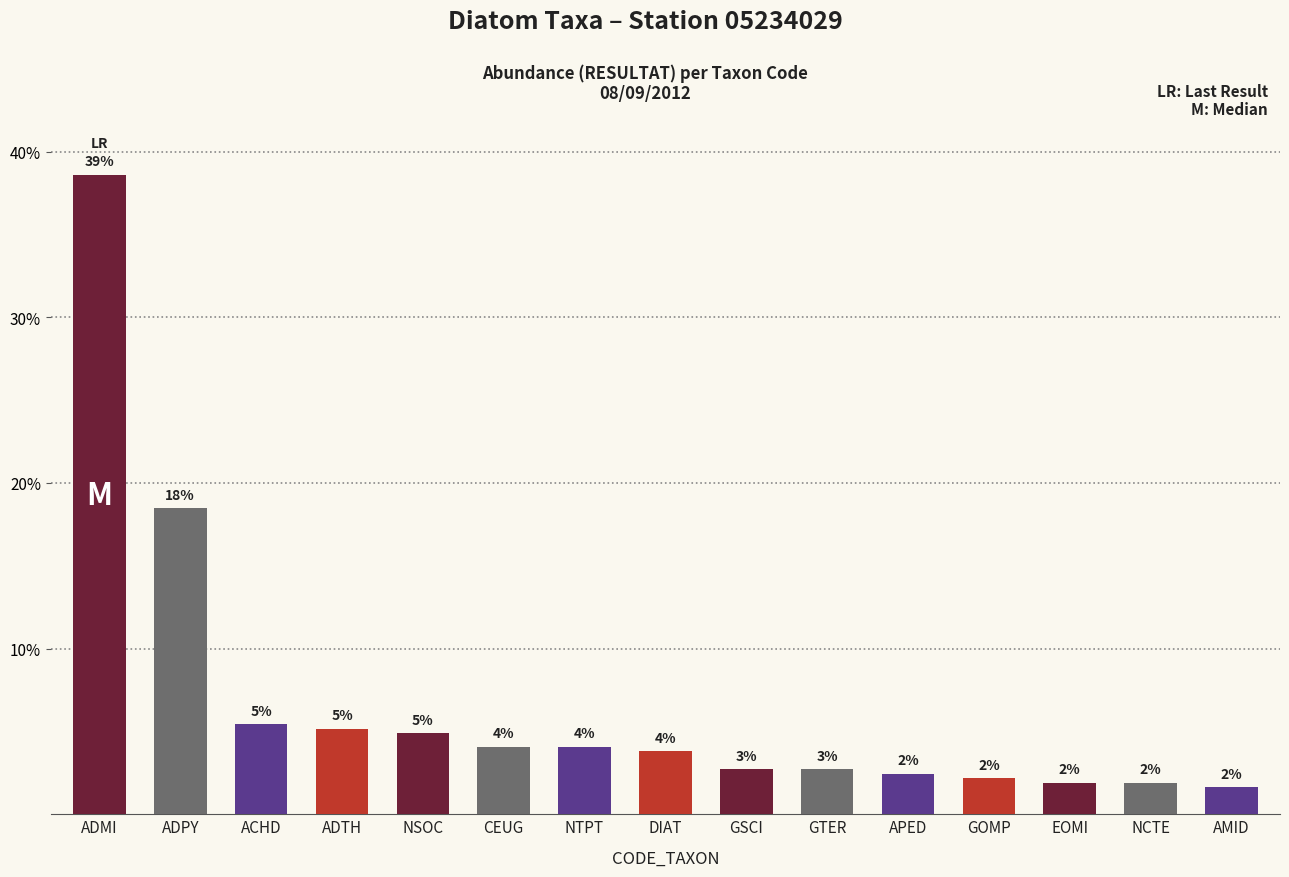

Does the chart contain any negative values?

No